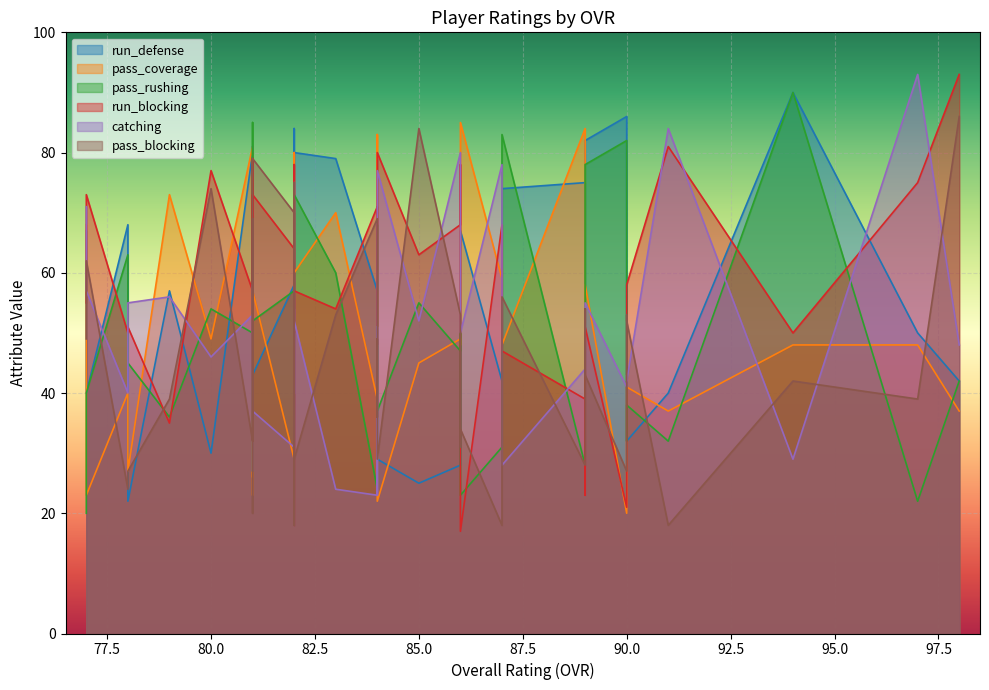

Rank the series by their maximum value, from lowest to highest.

pass_coverage, pass_blocking, run_defense, pass_rushing, run_blocking, catching